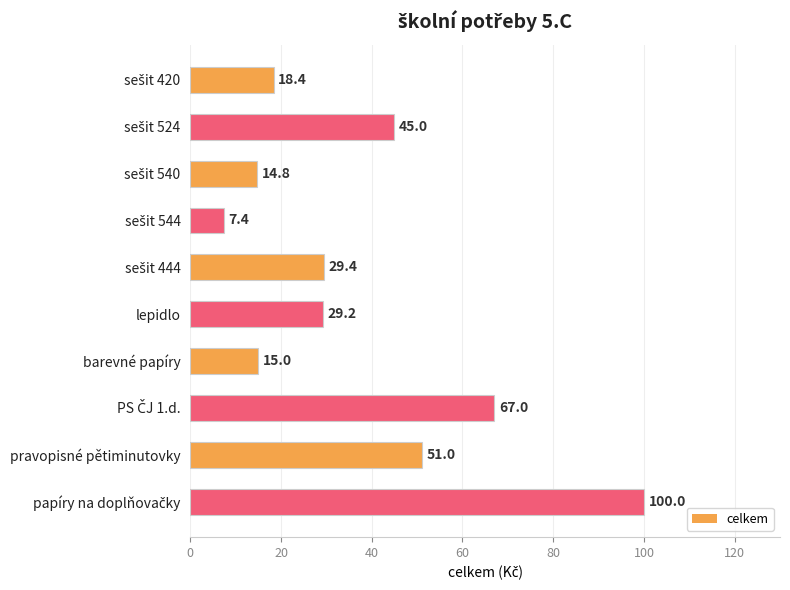

How many data points does each series have?

10